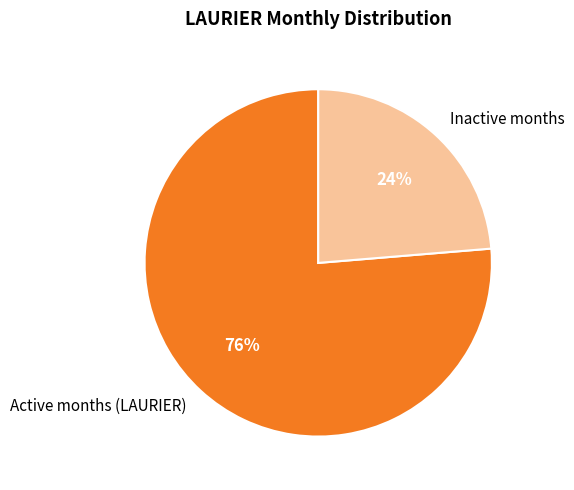

Is it true that Active months (LAURIER) is 76% of the pie?

True